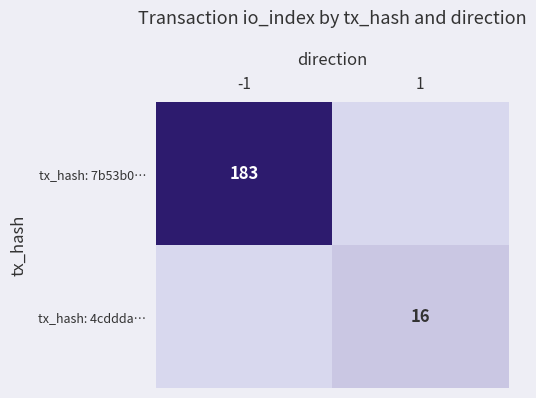

Is the value of tx_hash: 4cddda… at 1 greater than the value of tx_hash: 7b53b0… at -1?

No